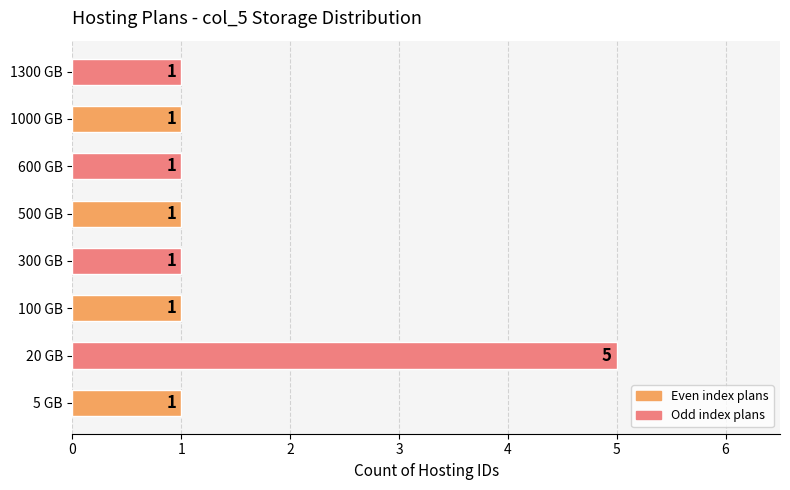

What is the sum of all values?

12